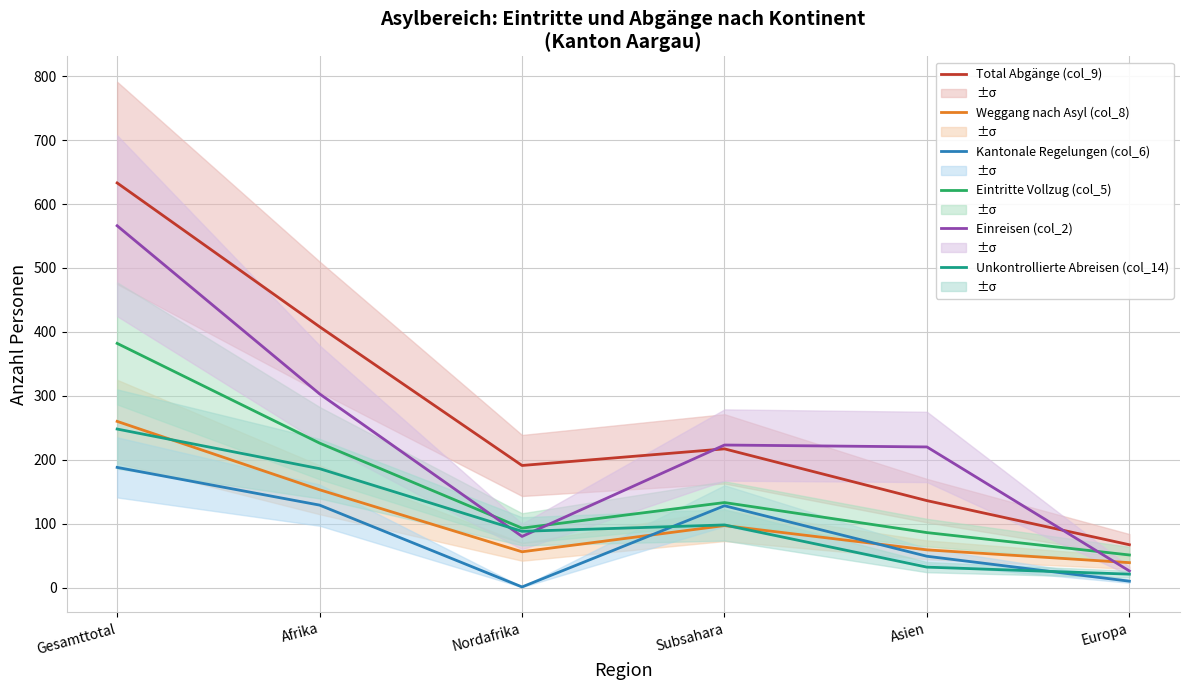

What is the label of the 1st point from the left?

Gesamttotal